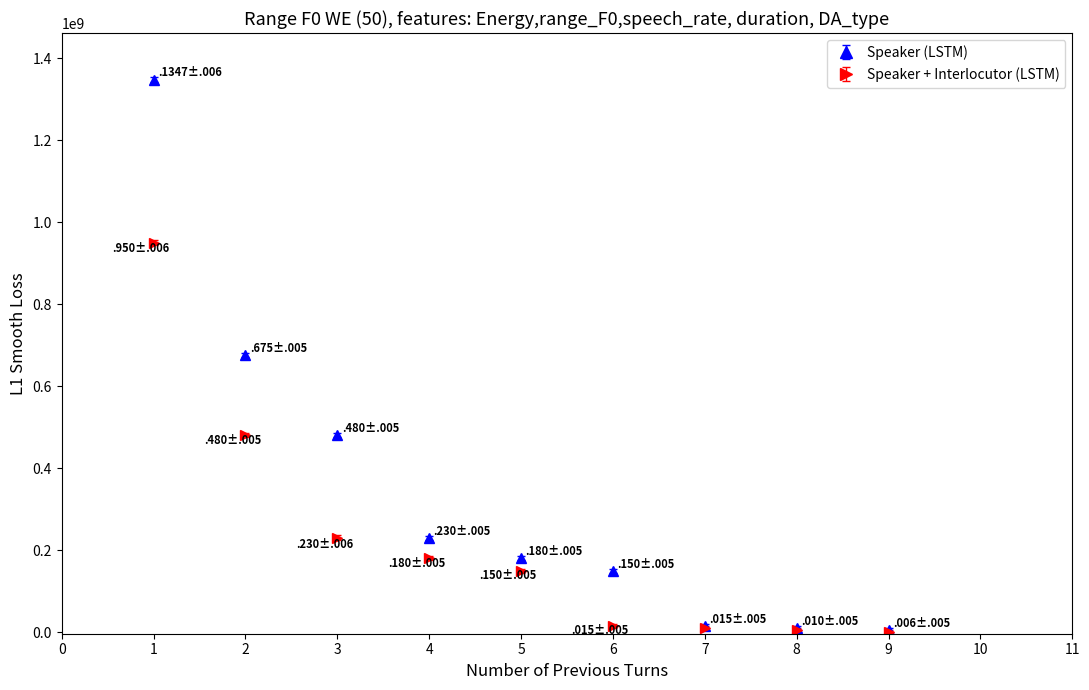

Which series has the largest range (max minus min)?

Speaker (LSTM)